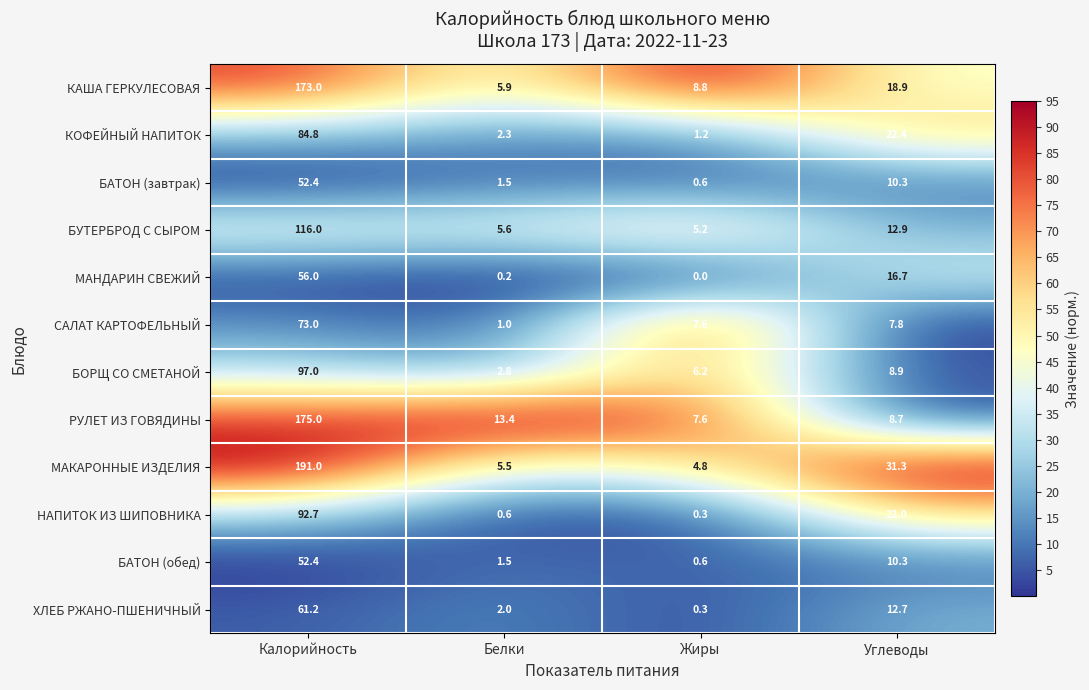

Which series has the widest spread of values?

МАКАРОННЫЕ ИЗДЕЛИЯ